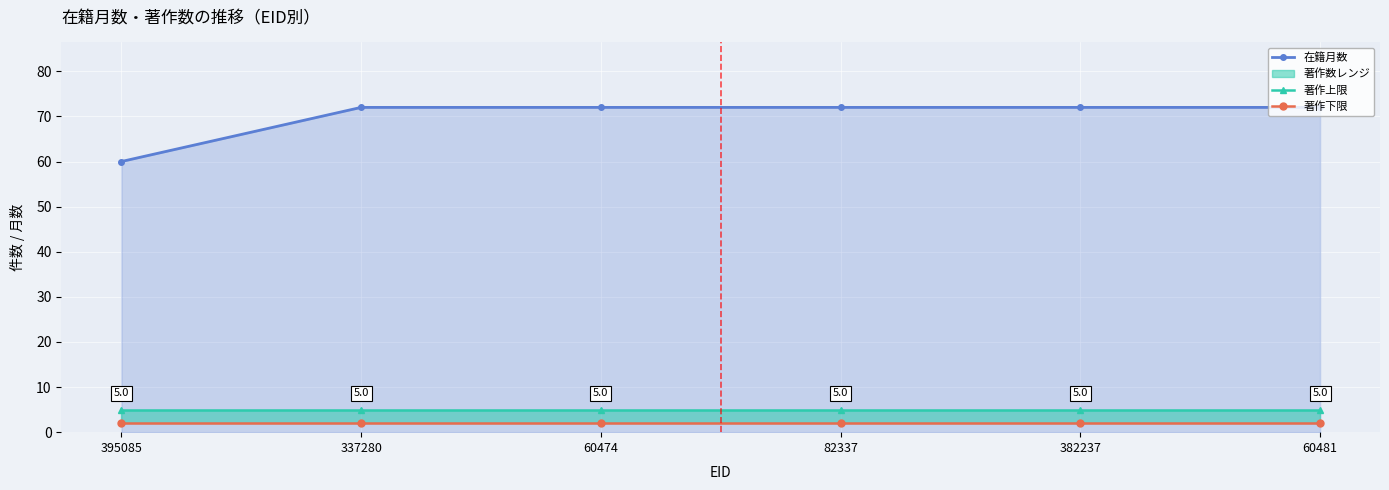

The 著作上限 series shows 5 at 82337. True or false?

True